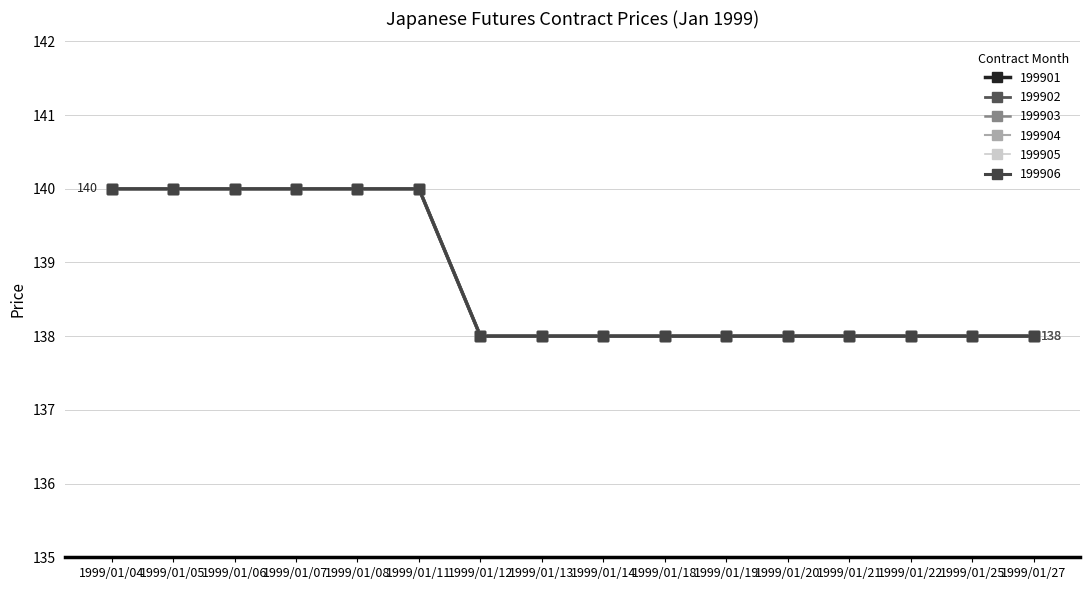

Is it true that 199901 equals 249 at 1999/01/05?

False